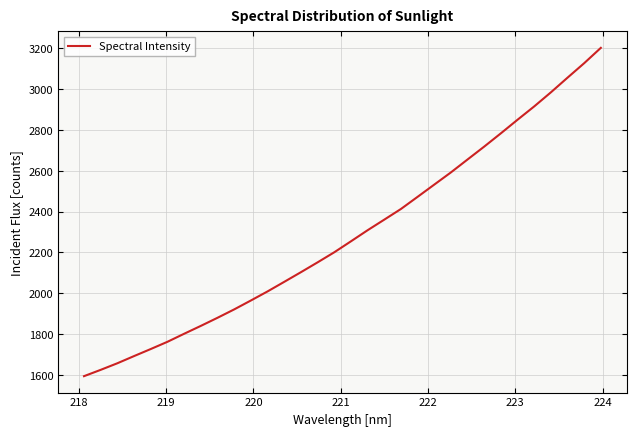

What is the smallest value displayed?

1593.8